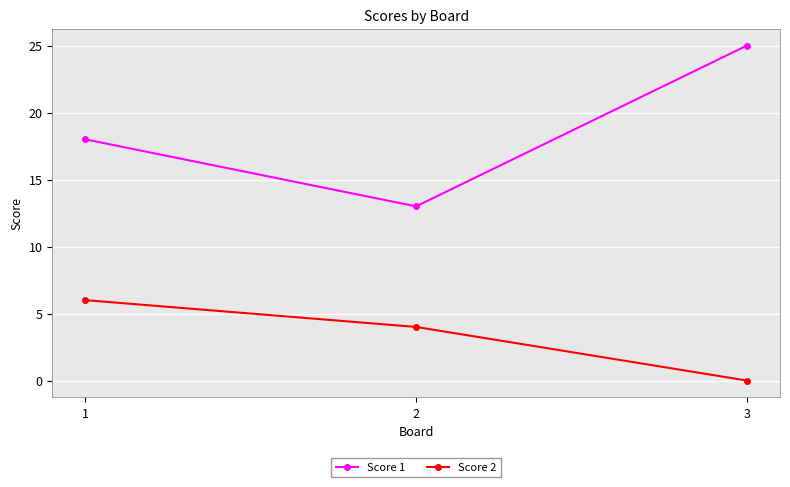

The Score 1 series shows 32 at 1. True or false?

False